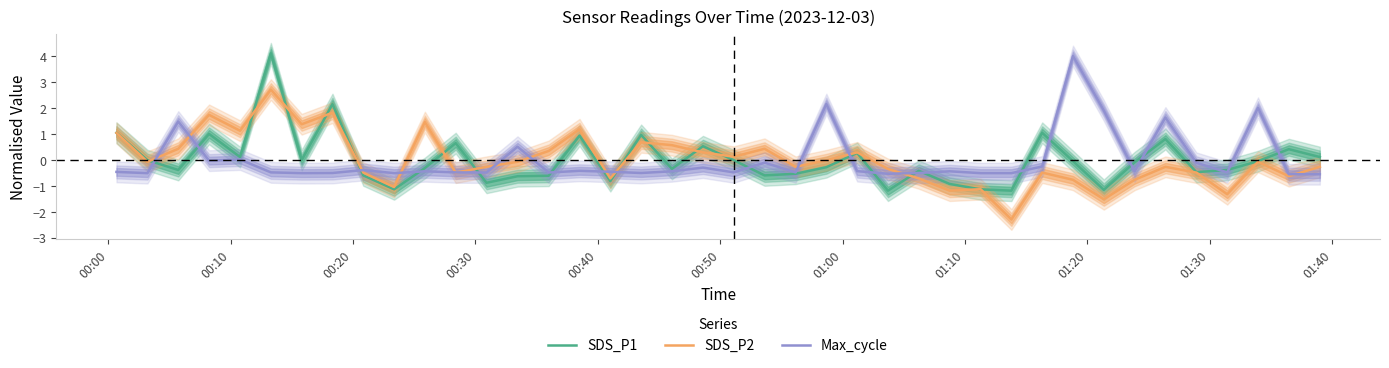

What is the minimum value for SDS_P2?

-2.3